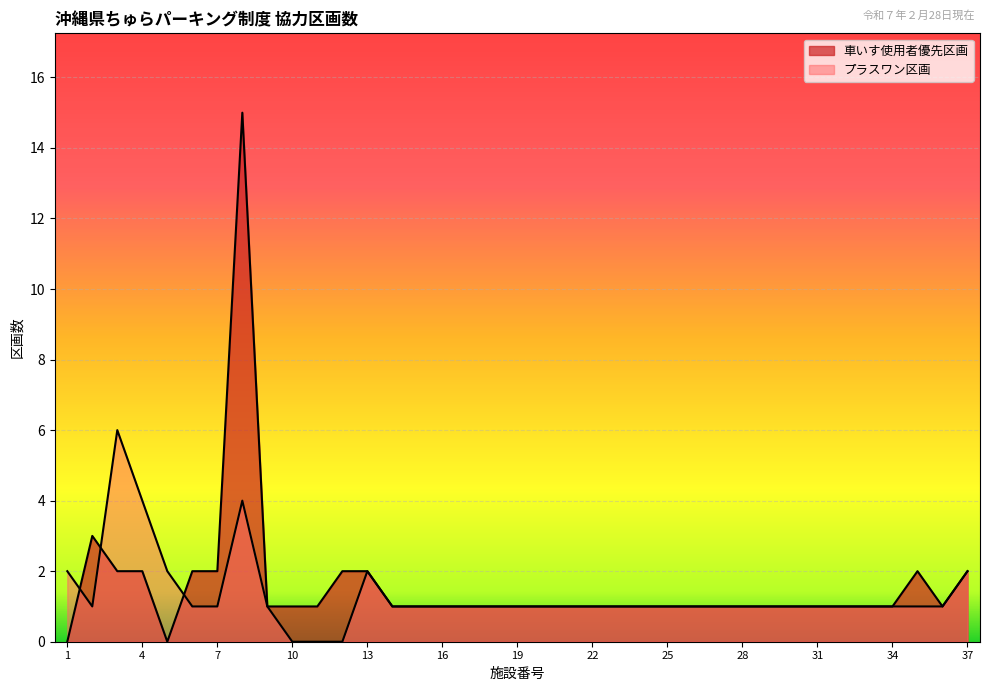

Which label corresponds to the smallest value in the chart?

10